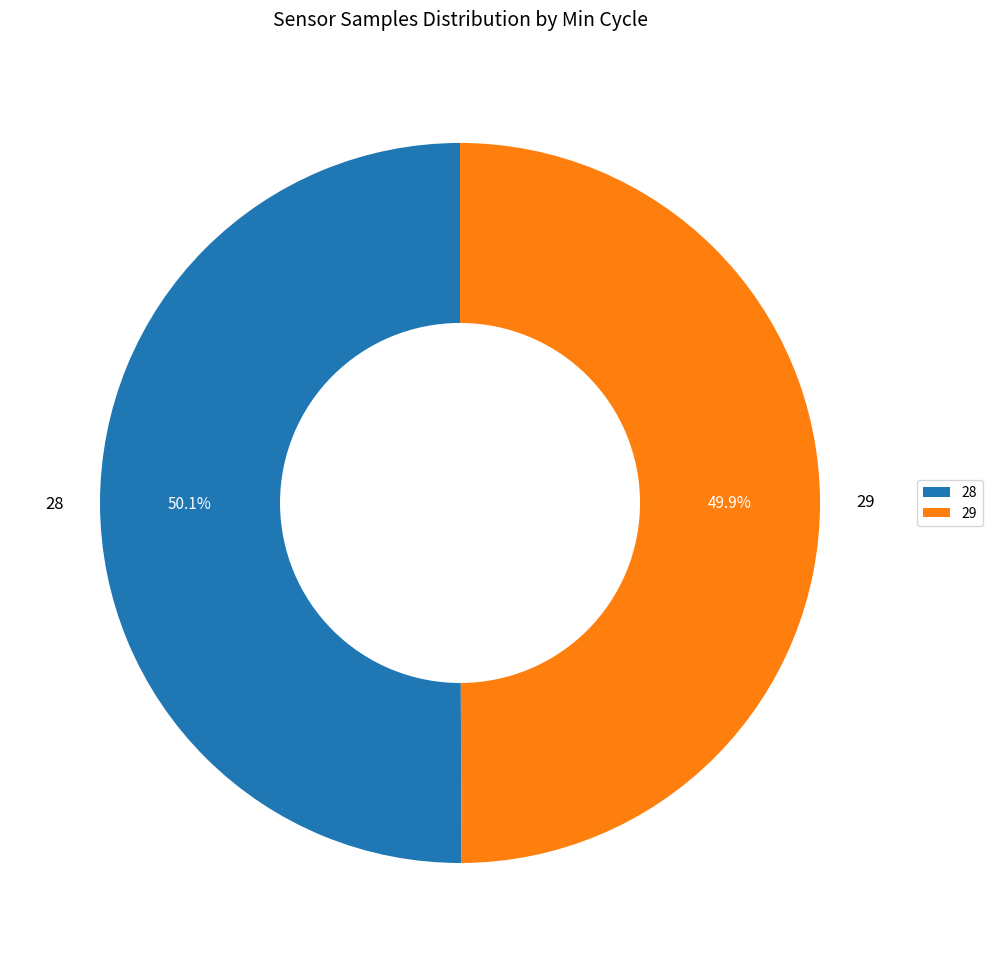

Is there a majority slice in this chart?

Yes